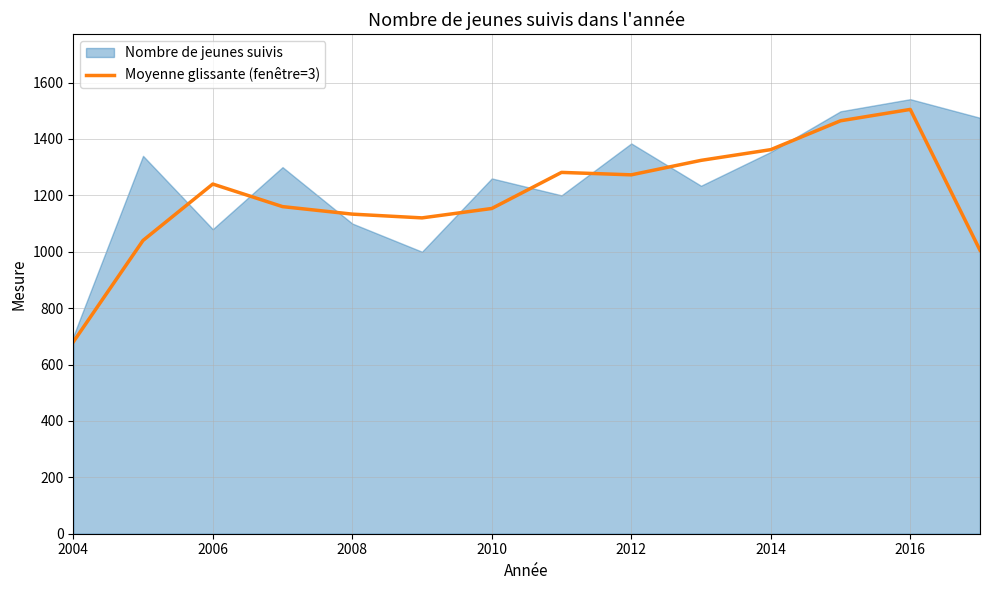

What is the smallest value displayed?

680.0